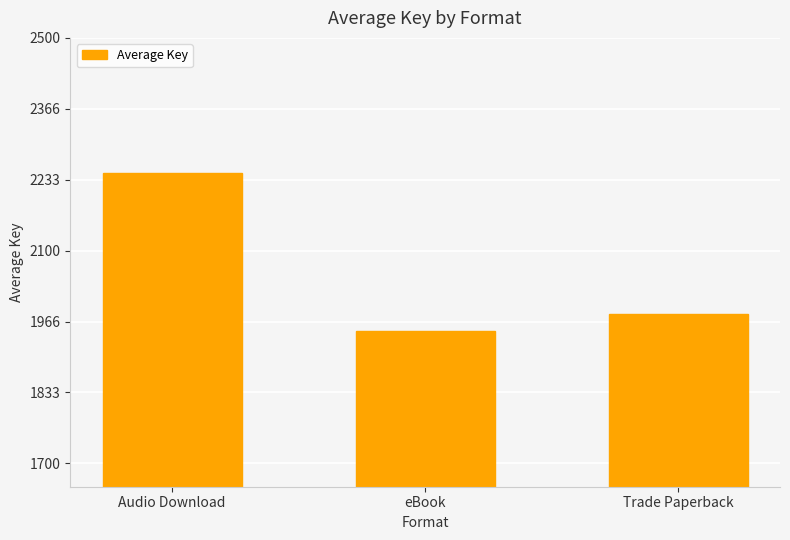

What is the label of the 2nd bar from the left?

eBook